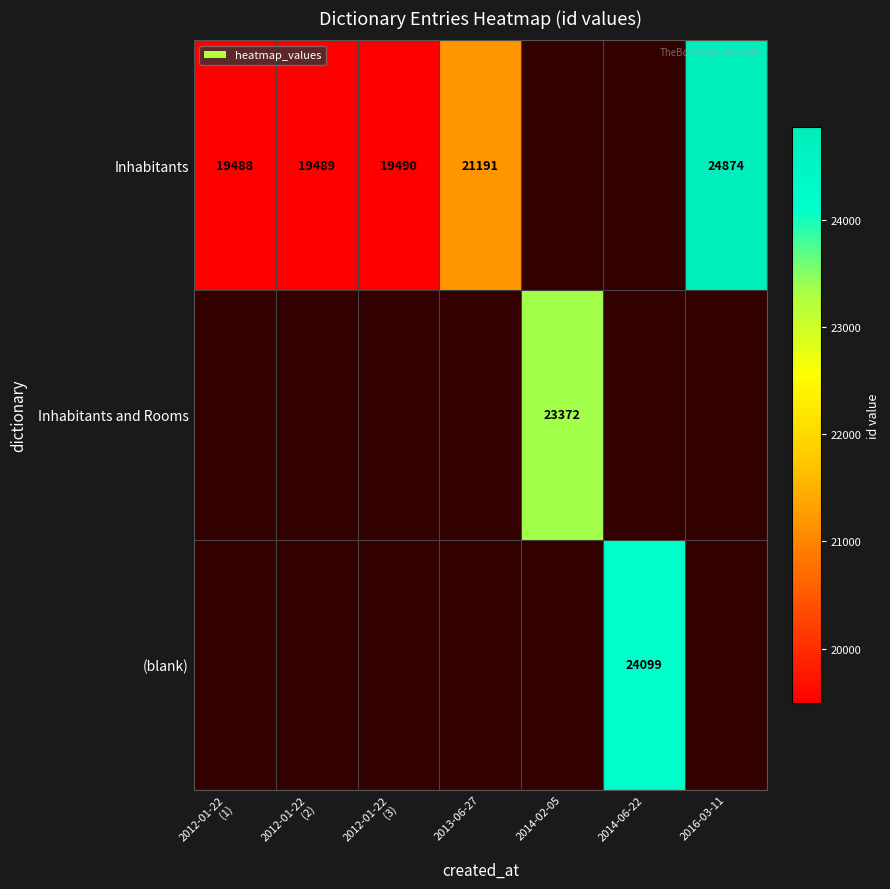

Is it true that (blank) equals 24099 at 2014-06-22?

True